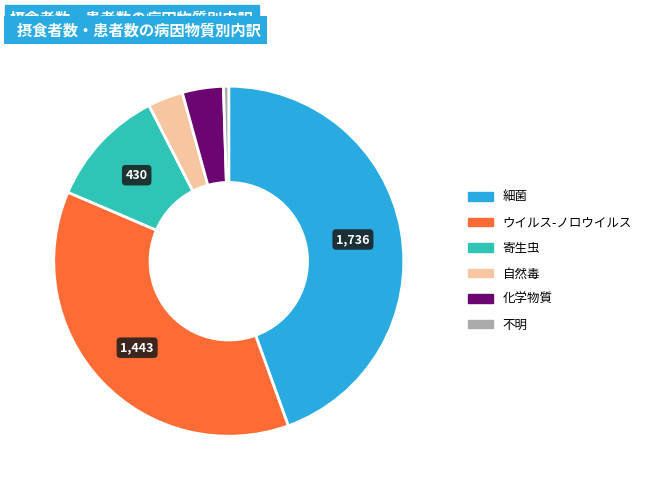

True or false: 不明 accounts for 6% of the total.

False